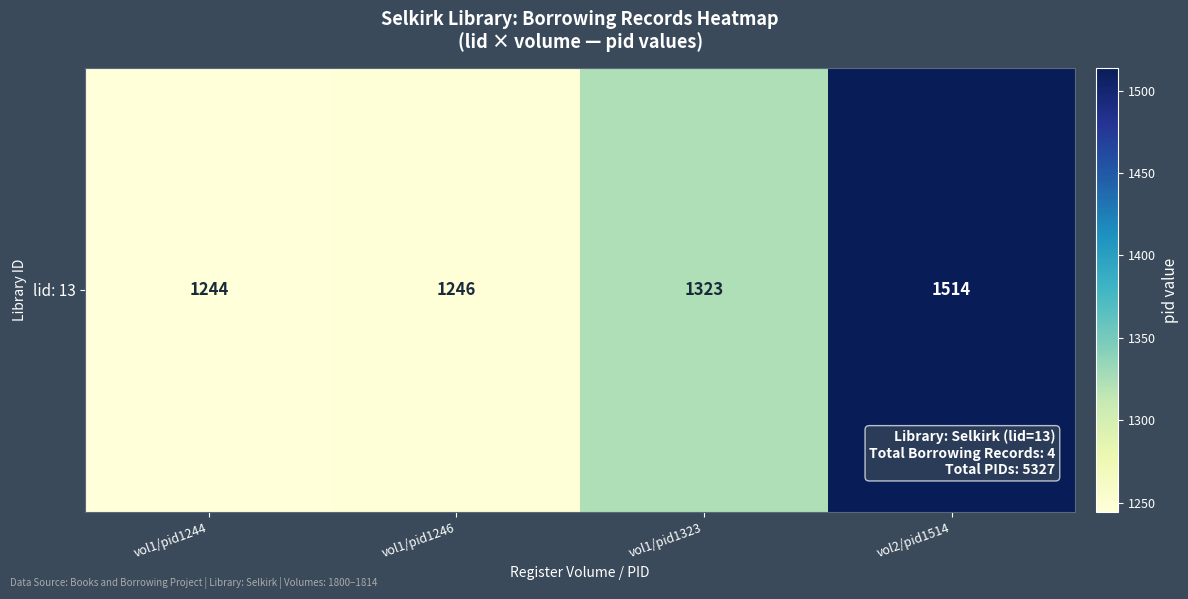

Rank the categories by value from lowest to highest.

vol1/pid1244, vol1/pid1246, vol1/pid1323, vol2/pid1514